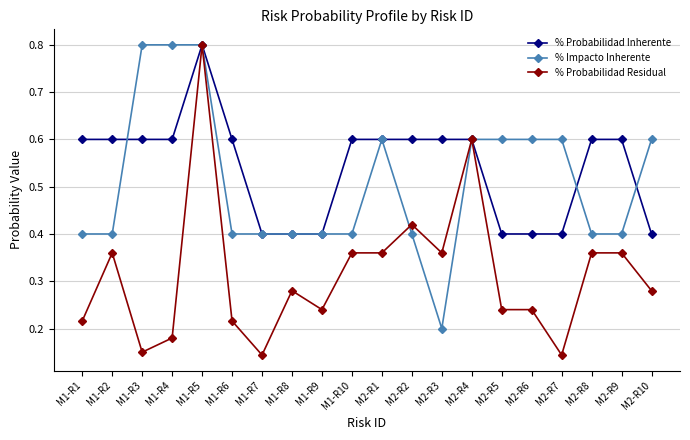

True or false: % Probabilidad Residual has a value of 0.2 at M1-R2.

False